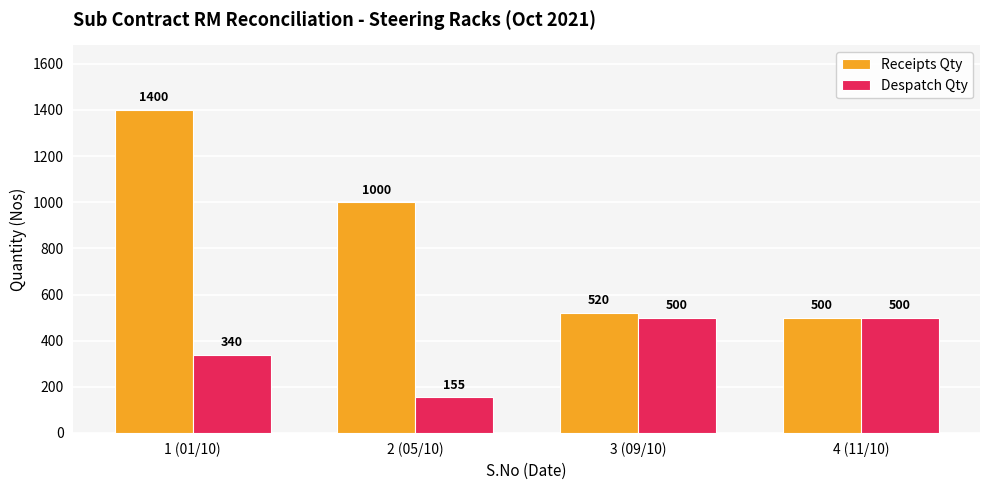

What is the label of the 4th bar from the left?

4 (11/10)